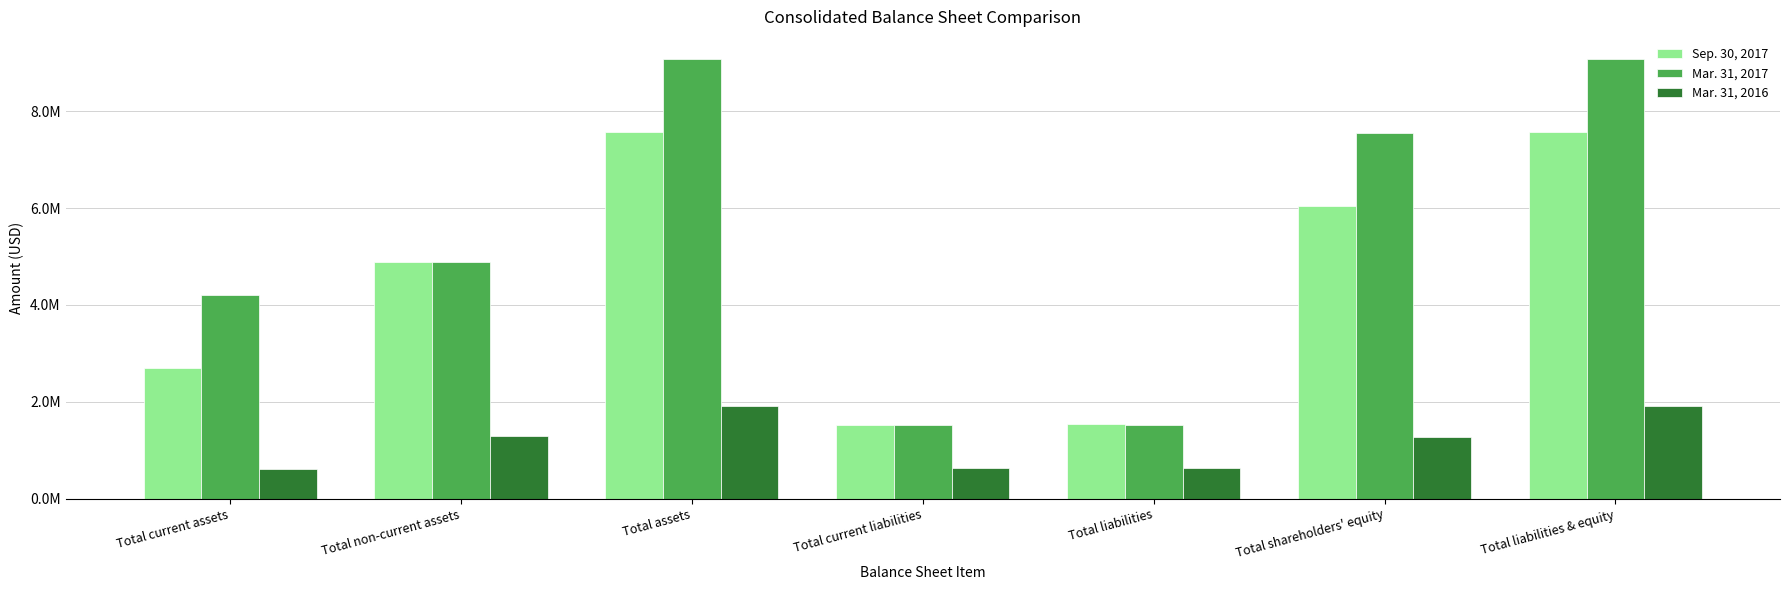

Are the bars grouped side by side (vs. stacked)?

Yes